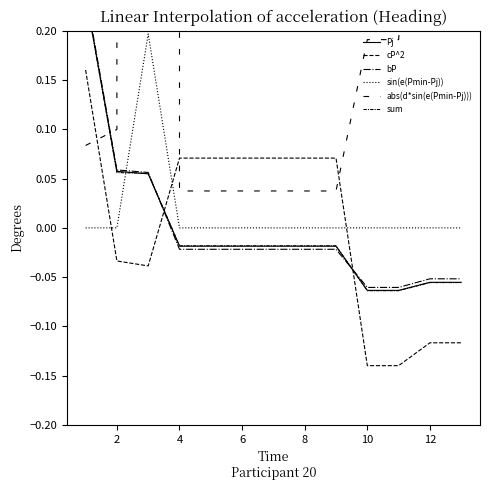

Reading left to right, list all the values displayed in this chart.

Pj: 0.2	0.1	0.1	-0.0	-0.0	-0.0	-0.0	-0.0	-0.0	-0.1	-0.1	-0.1	-0.1
cP^2: 0.2	-0.0	-0.0	0.1	0.1	0.1	0.1	0.1	0.1	-0.1	-0.1	-0.1	-0.1
bP: 0.2	0.1	0.1	-0.0	-0.0	-0.0	-0.0	-0.0	-0.0	-0.1	-0.1	-0.1	-0.1
sin(e(Pmin-Pj)): -0.0	0.0	0.2	0.0	0.0	0.0	0.0	0.0	0.0	-0.0	-0.0	-0.0	-0.0
abs(d*sin(e(Pmin-Pj))): 0.1	0.1	29513091.9	0.0	0.0	0.0	0.0	0.0	0.0	0.2	0.2	0.6	0.7
sum: 0.2	0.1	0.1	-0.0	-0.0	-0.0	-0.0	-0.0	-0.0	-0.1	-0.1	-0.1	-0.1